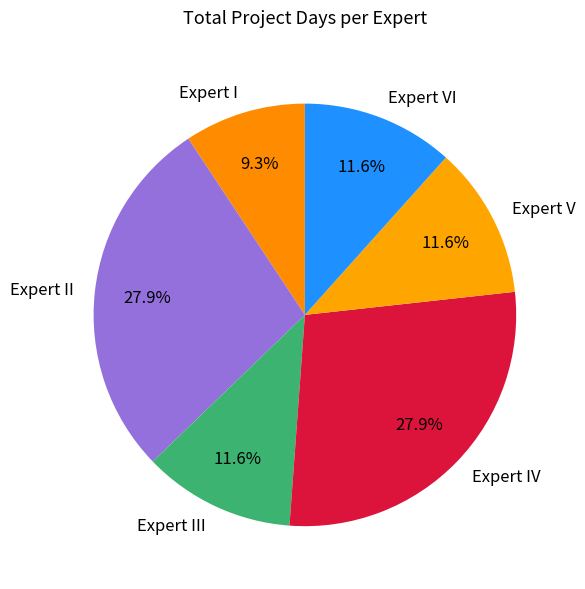

To the nearest percent, what is the difference between the largest and smallest slice percentages?

19%